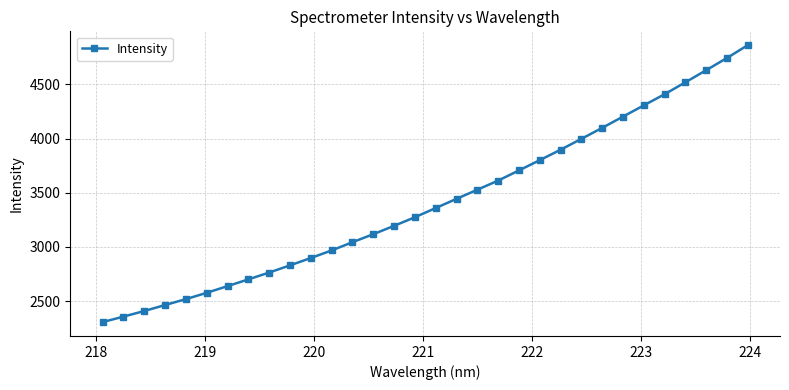

What is the difference between the second highest and minimum values?

2437.3